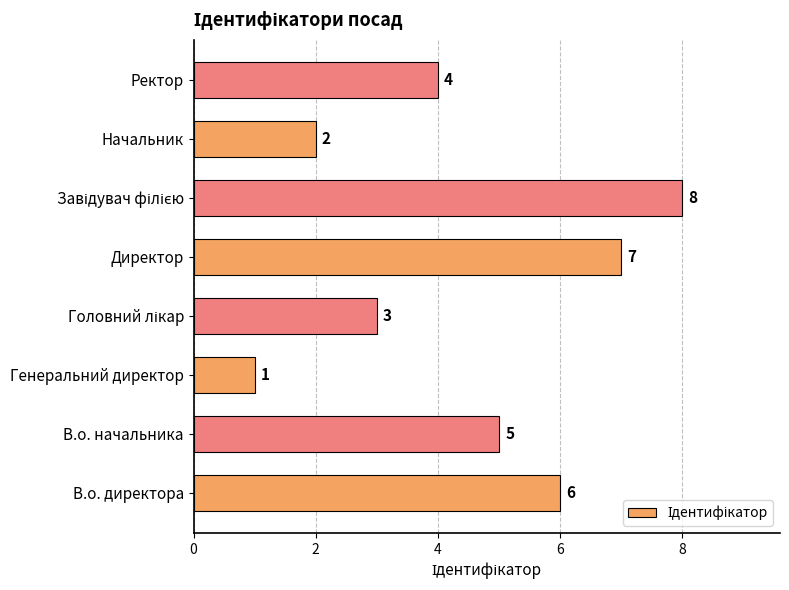

What is the greatest value displayed?

8